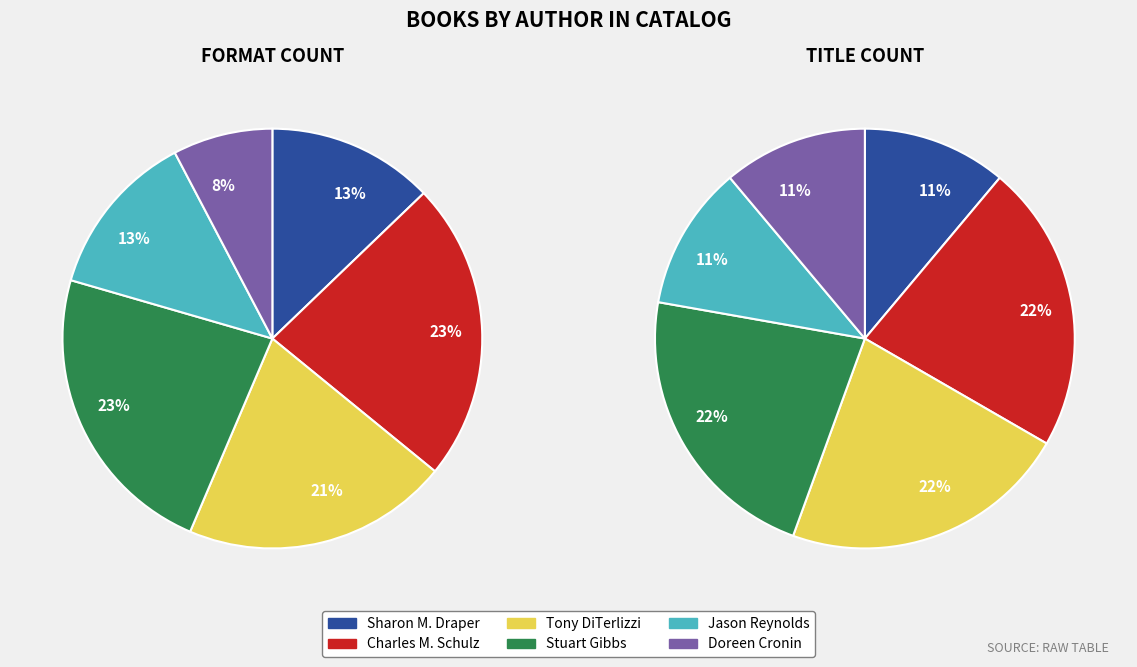

What is the change in value from Charles M. Schulz to Doreen Cronin?

-6